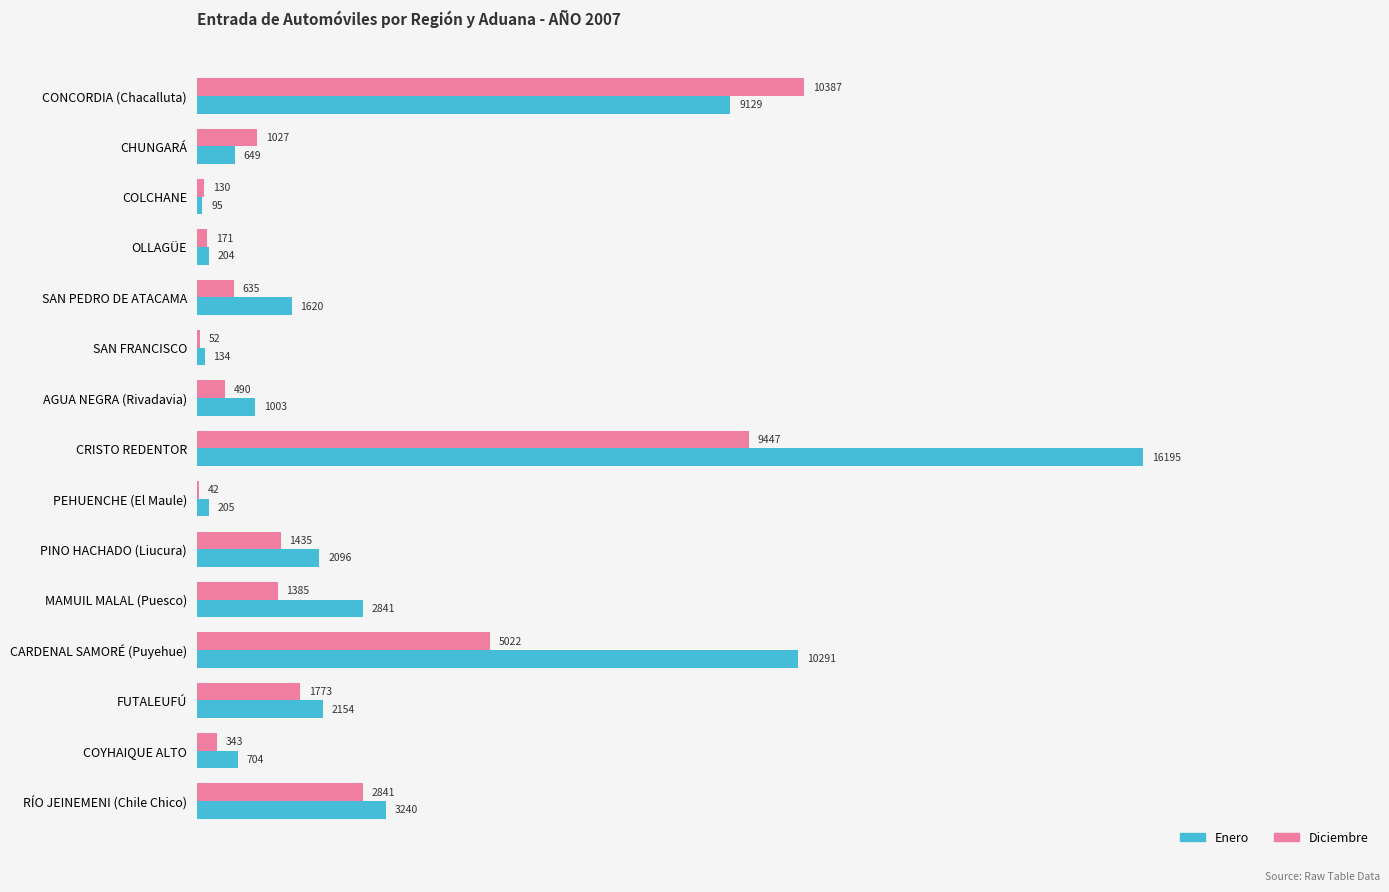

At which label does Diciembre reach its peak?

CONCORDIA (Chacalluta)